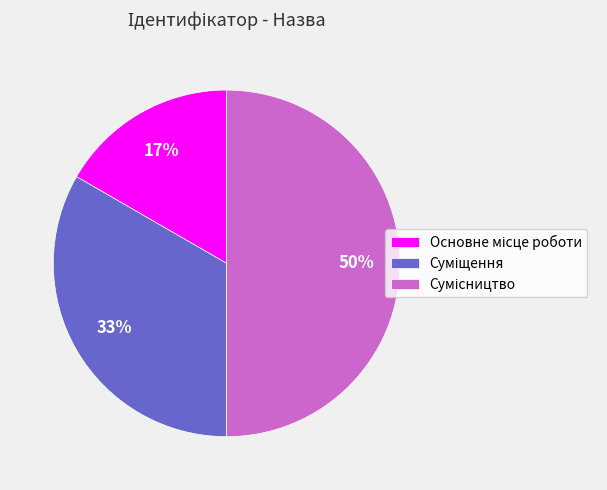

To the nearest percent, what is the average slice percentage?

33%